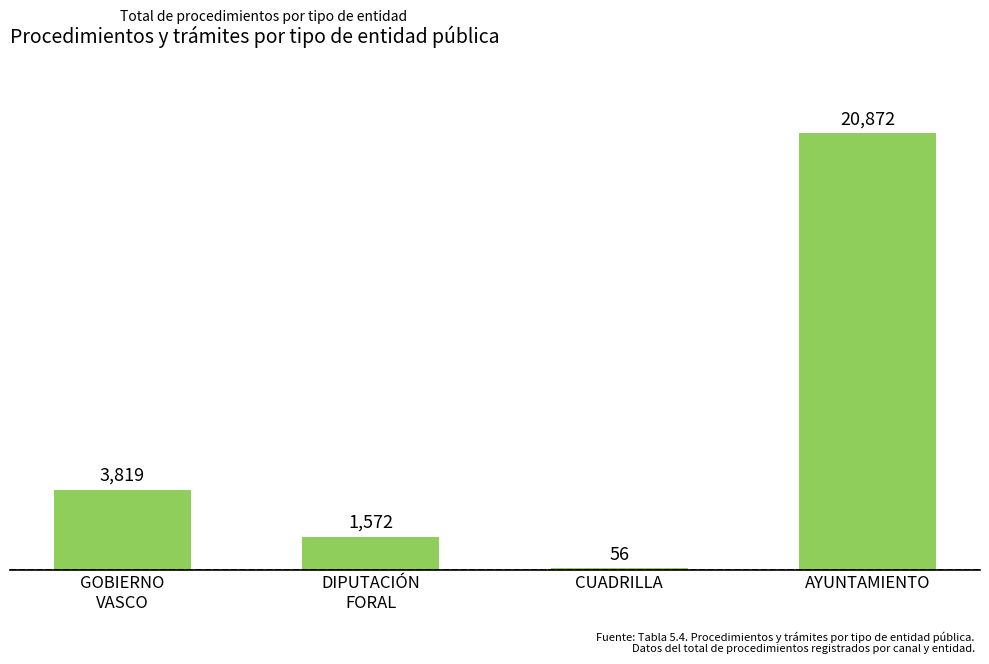

The chart shows a value of 3819 at GOBIERNO
VASCO. True or false?

True